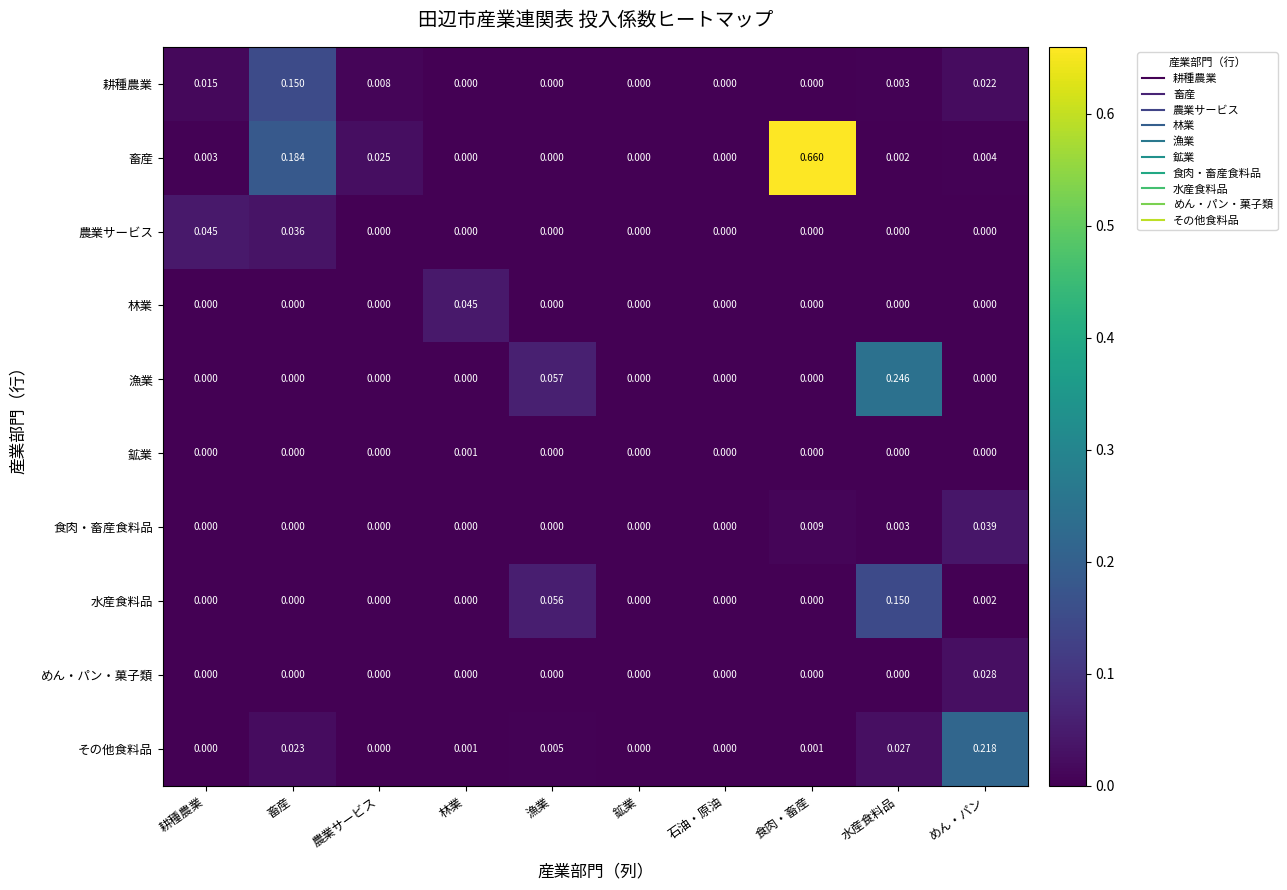

At which category is the sum across all series the highest?

食肉・畜産